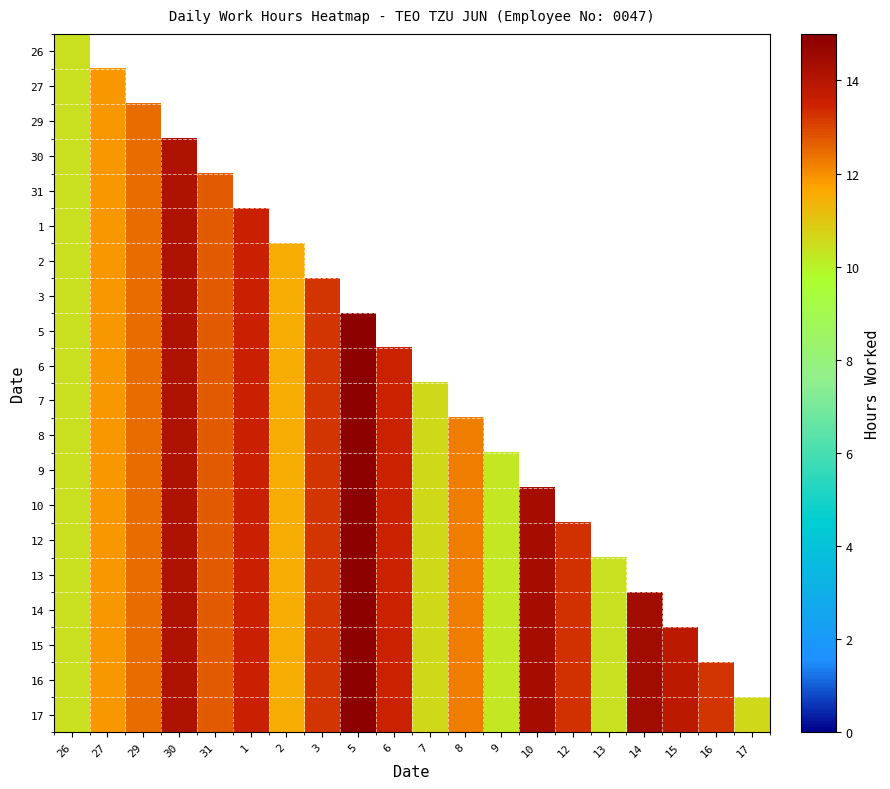

Reading left to right, what are all the values shown in this chart?

26: 26=10.4	27=0.0	29=0.0	30=0.0	31=0.0	1=0.0	2=0.0	3=0.0	5=0.0	6=0.0	7=0.0	8=0.0	9=0.0	10=0.0	12=0.0	13=0.0	14=0.0	15=0.0	16=0.0	17=0.0
27: 26=10.4	27=11.9	29=0.0	30=0.0	31=0.0	1=0.0	2=0.0	3=0.0	5=0.0	6=0.0	7=0.0	8=0.0	9=0.0	10=0.0	12=0.0	13=0.0	14=0.0	15=0.0	16=0.0	17=0.0
29: 26=10.4	27=11.9	29=12.5	30=0.0	31=0.0	1=0.0	2=0.0	3=0.0	5=0.0	6=0.0	7=0.0	8=0.0	9=0.0	10=0.0	12=0.0	13=0.0	14=0.0	15=0.0	16=0.0	17=0.0
30: 26=10.4	27=11.9	29=12.5	30=14.2	31=0.0	1=0.0	2=0.0	3=0.0	5=0.0	6=0.0	7=0.0	8=0.0	9=0.0	10=0.0	12=0.0	13=0.0	14=0.0	15=0.0	16=0.0	17=0.0
31: 26=10.4	27=11.9	29=12.5	30=14.2	31=12.7	1=0.0	2=0.0	3=0.0	5=0.0	6=0.0	7=0.0	8=0.0	9=0.0	10=0.0	12=0.0	13=0.0	14=0.0	15=0.0	16=0.0	17=0.0
1: 26=10.4	27=11.9	29=12.5	30=14.2	31=12.7	1=13.6	2=0.0	3=0.0	5=0.0	6=0.0	7=0.0	8=0.0	9=0.0	10=0.0	12=0.0	13=0.0	14=0.0	15=0.0	16=0.0	17=0.0
2: 26=10.4	27=11.9	29=12.5	30=14.2	31=12.7	1=13.6	2=11.5	3=0.0	5=0.0	6=0.0	7=0.0	8=0.0	9=0.0	10=0.0	12=0.0	13=0.0	14=0.0	15=0.0	16=0.0	17=0.0
3: 26=10.4	27=11.9	29=12.5	30=14.2	31=12.7	1=13.6	2=11.5	3=13.2	5=0.0	6=0.0	7=0.0	8=0.0	9=0.0	10=0.0	12=0.0	13=0.0	14=0.0	15=0.0	16=0.0	17=0.0
5: 26=10.4	27=11.9	29=12.5	30=14.2	31=12.7	1=13.6	2=11.5	3=13.2	5=14.9	6=0.0	7=0.0	8=0.0	9=0.0	10=0.0	12=0.0	13=0.0	14=0.0	15=0.0	16=0.0	17=0.0
6: 26=10.4	27=11.9	29=12.5	30=14.2	31=12.7	1=13.6	2=11.5	3=13.2	5=14.9	6=13.5	7=0.0	8=0.0	9=0.0	10=0.0	12=0.0	13=0.0	14=0.0	15=0.0	16=0.0	17=0.0
7: 26=10.4	27=11.9	29=12.5	30=14.2	31=12.7	1=13.6	2=11.5	3=13.2	5=14.9	6=13.5	7=10.6	8=0.0	9=0.0	10=0.0	12=0.0	13=0.0	14=0.0	15=0.0	16=0.0	17=0.0
8: 26=10.4	27=11.9	29=12.5	30=14.2	31=12.7	1=13.6	2=11.5	3=13.2	5=14.9	6=13.5	7=10.6	8=12.2	9=0.0	10=0.0	12=0.0	13=0.0	14=0.0	15=0.0	16=0.0	17=0.0
9: 26=10.4	27=11.9	29=12.5	30=14.2	31=12.7	1=13.6	2=11.5	3=13.2	5=14.9	6=13.5	7=10.6	8=12.2	9=10.2	10=0.0	12=0.0	13=0.0	14=0.0	15=0.0	16=0.0	17=0.0
10: 26=10.4	27=11.9	29=12.5	30=14.2	31=12.7	1=13.6	2=11.5	3=13.2	5=14.9	6=13.5	7=10.6	8=12.2	9=10.2	10=14.4	12=0.0	13=0.0	14=0.0	15=0.0	16=0.0	17=0.0
12: 26=10.4	27=11.9	29=12.5	30=14.2	31=12.7	1=13.6	2=11.5	3=13.2	5=14.9	6=13.5	7=10.6	8=12.2	9=10.2	10=14.4	12=13.2	13=0.0	14=0.0	15=0.0	16=0.0	17=0.0
13: 26=10.4	27=11.9	29=12.5	30=14.2	31=12.7	1=13.6	2=11.5	3=13.2	5=14.9	6=13.5	7=10.6	8=12.2	9=10.2	10=14.4	12=13.2	13=10.4	14=0.0	15=0.0	16=0.0	17=0.0
14: 26=10.4	27=11.9	29=12.5	30=14.2	31=12.7	1=13.6	2=11.5	3=13.2	5=14.9	6=13.5	7=10.6	8=12.2	9=10.2	10=14.4	12=13.2	13=10.4	14=14.5	15=0.0	16=0.0	17=0.0
15: 26=10.4	27=11.9	29=12.5	30=14.2	31=12.7	1=13.6	2=11.5	3=13.2	5=14.9	6=13.5	7=10.6	8=12.2	9=10.2	10=14.4	12=13.2	13=10.4	14=14.5	15=13.8	16=0.0	17=0.0
16: 26=10.4	27=11.9	29=12.5	30=14.2	31=12.7	1=13.6	2=11.5	3=13.2	5=14.9	6=13.5	7=10.6	8=12.2	9=10.2	10=14.4	12=13.2	13=10.4	14=14.5	15=13.8	16=13.2	17=0.0
17: 26=10.4	27=11.9	29=12.5	30=14.2	31=12.7	1=13.6	2=11.5	3=13.2	5=14.9	6=13.5	7=10.6	8=12.2	9=10.2	10=14.4	12=13.2	13=10.4	14=14.5	15=13.8	16=13.2	17=10.6